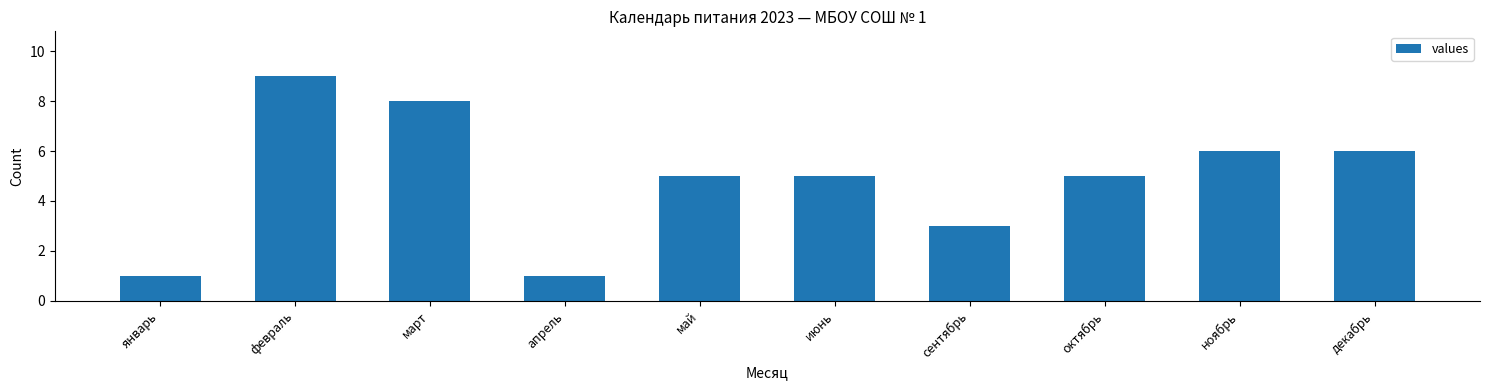

Which has a higher value, июнь or январь?

июнь